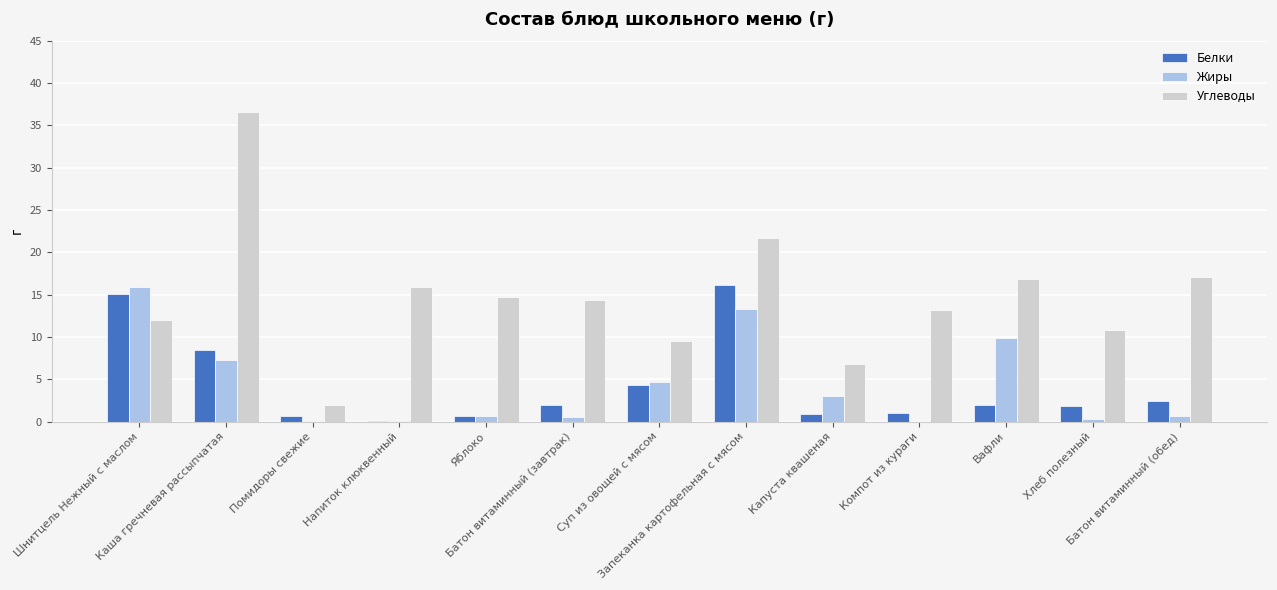

Which series has the largest total across all categories?

Углеводы